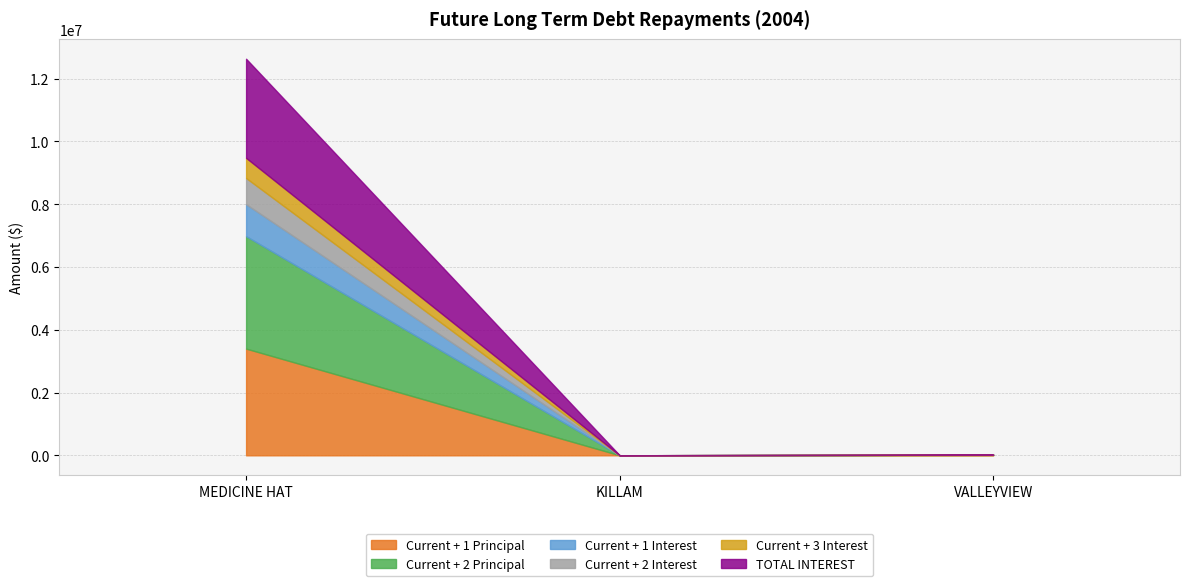

Reading left to right, what are all the values shown in this chart?

Current + 1 Principal: MEDICINE HAT=3400000	KILLAM=1473	VALLEYVIEW=10574
Current + 2 Principal: MEDICINE HAT=3583000	KILLAM=434	VALLEYVIEW=10603
Current + 1 Interest: MEDICINE HAT=1017000	KILLAM=229	VALLEYVIEW=212
Current + 2 Interest: MEDICINE HAT=835000	KILLAM=52	VALLEYVIEW=183
Current + 3 Interest: MEDICINE HAT=642000	KILLAM=0	VALLEYVIEW=151
TOTAL INTEREST: MEDICINE HAT=3158000	KILLAM=281	VALLEYVIEW=788